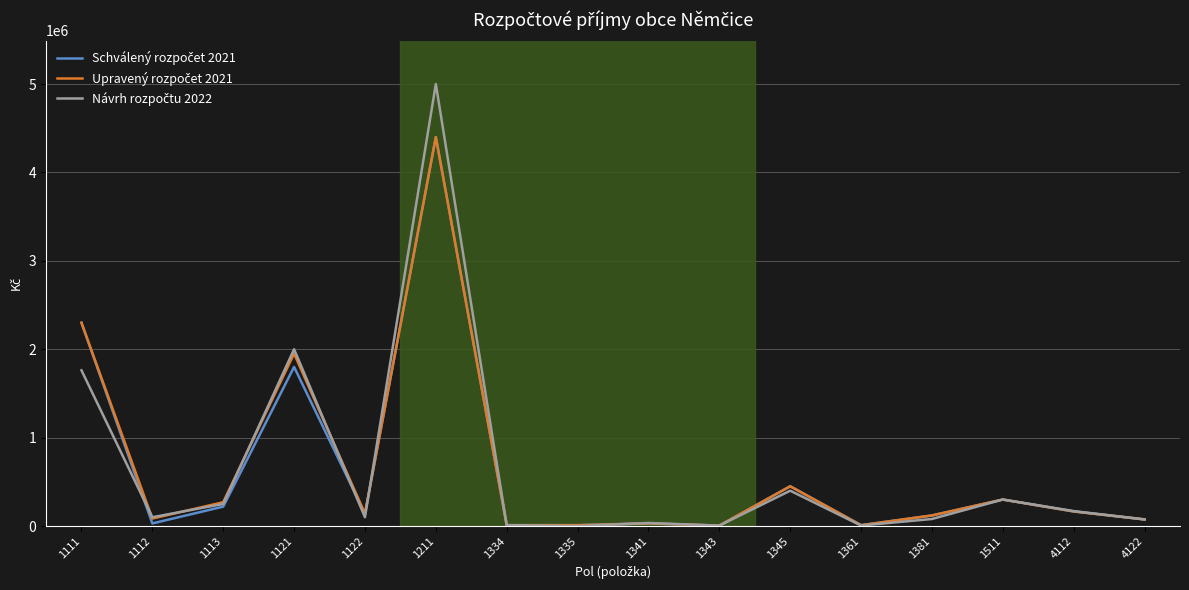

Does the chart display data point markers on the line(s)?

No